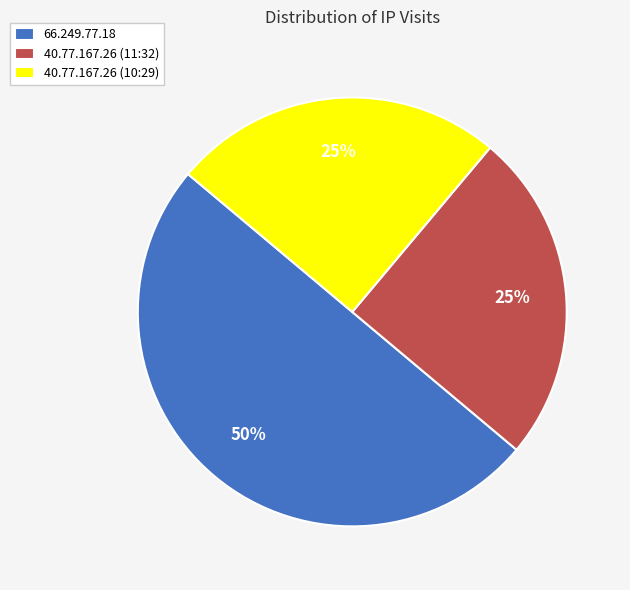

Is 40.77.167.26 (11:32) the majority of the pie?

No